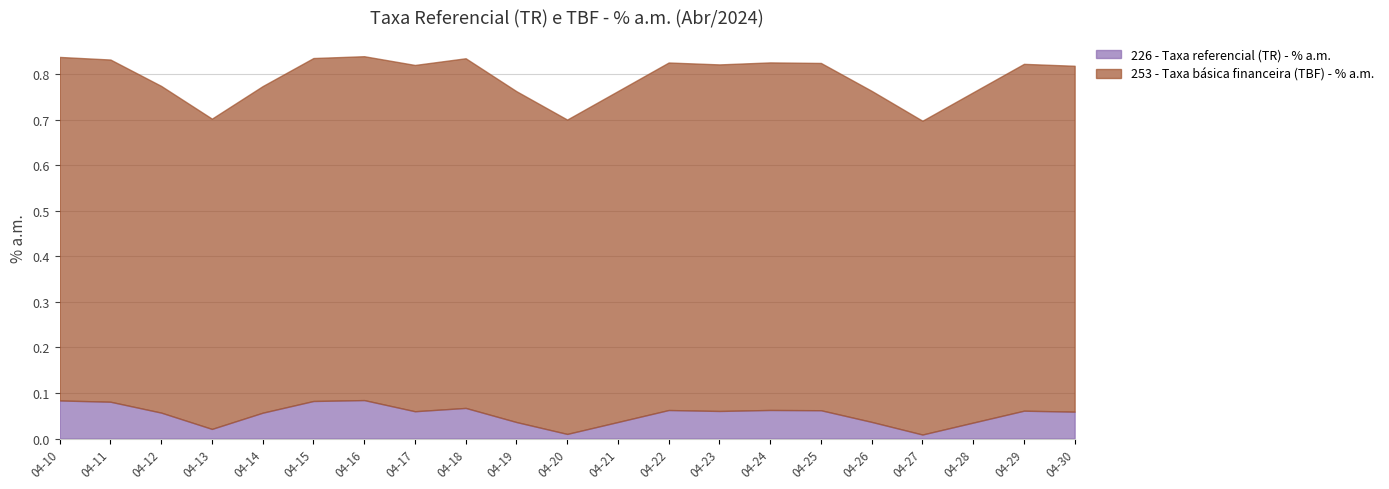

Reading right to left, list all the values displayed in this chart.

04-30=0.1	04-29=0.1	04-28=0.0	04-27=0.0	04-26=0.0	04-25=0.1	04-24=0.1	04-23=0.1	04-22=0.1	04-21=0.0	04-20=0.0	04-19=0.0	04-18=0.1	04-17=0.1	04-16=0.1	04-15=0.1	04-14=0.1	04-13=0.0	04-12=0.1	04-11=0.1	04-10=0.1